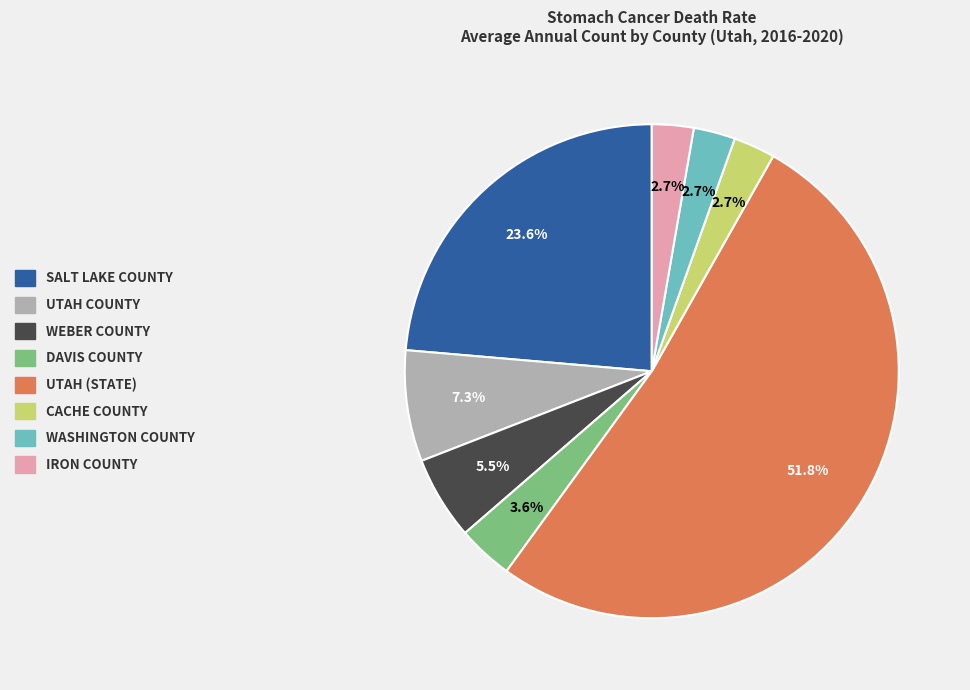

How many segments does this pie chart have?

8